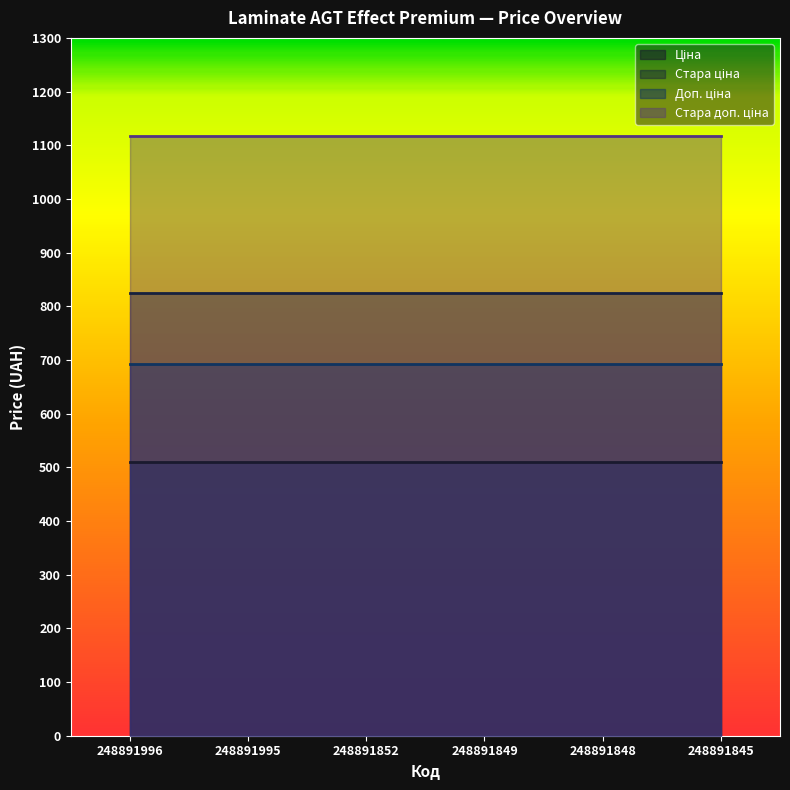

What is the average value of the Стара ціна series?

823.9